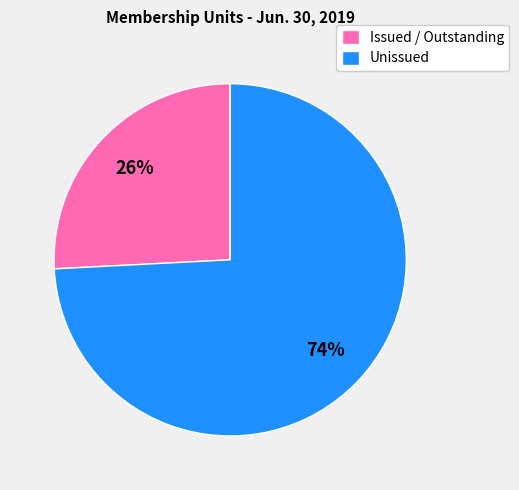

Which category has the smallest portion of the pie?

Issued / Outstanding